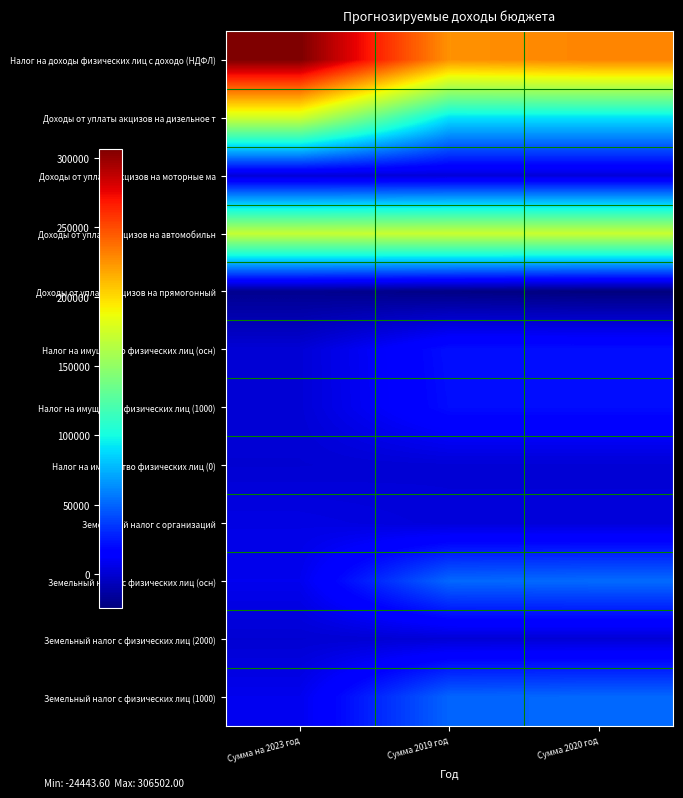

Rank the series at Сумма на 2023 год from highest to lowest value.

Налог на доходы физических лиц с доходо (НДФЛ), Доходы от уплаты акцизов на дизельное т, Доходы от уплаты акцизов на автомобильн, Земельный налог с физических лиц (осн), Земельный налог с физических лиц (1000), Земельный налог с организаций, Налог на имущество физических лиц (осн), Налог на имущество физических лиц (1000), Доходы от уплаты акцизов на моторные ма, Налог на имущество физических лиц (0), Земельный налог с физических лиц (2000), Доходы от уплаты акцизов на прямогонный